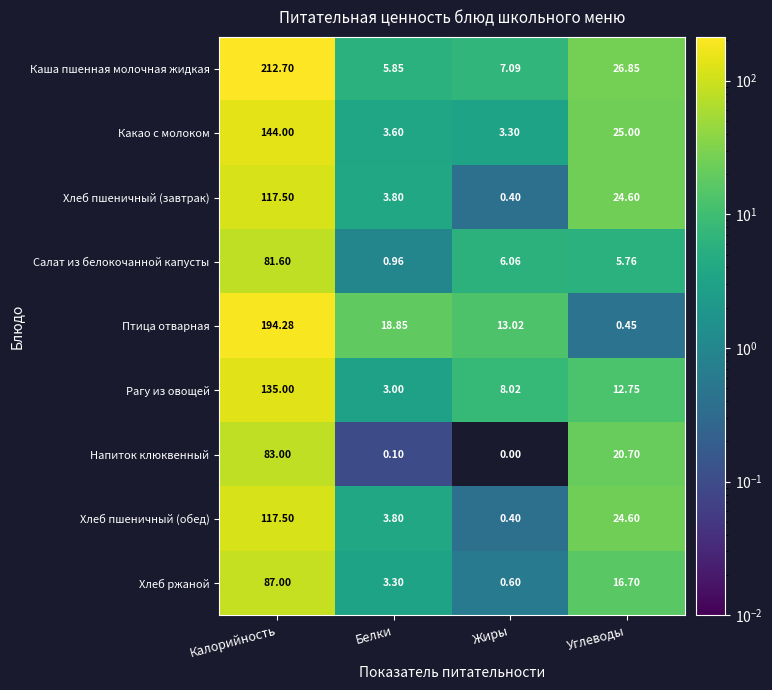

At which category is the sum across all series the highest?

Калорийность